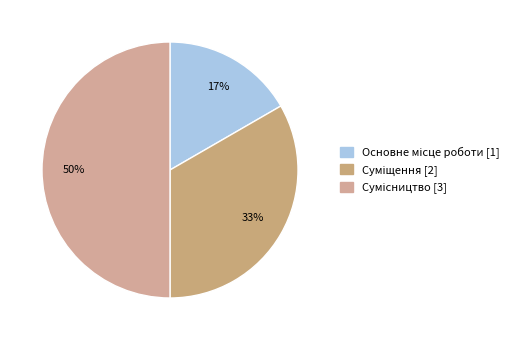

To the nearest percent, what is the combined percentage of Суміщення and Сумісництво?

83%